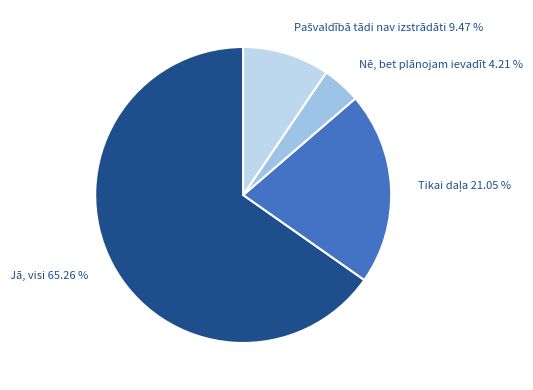

Is there any slice that represents more than half of the pie?

Yes